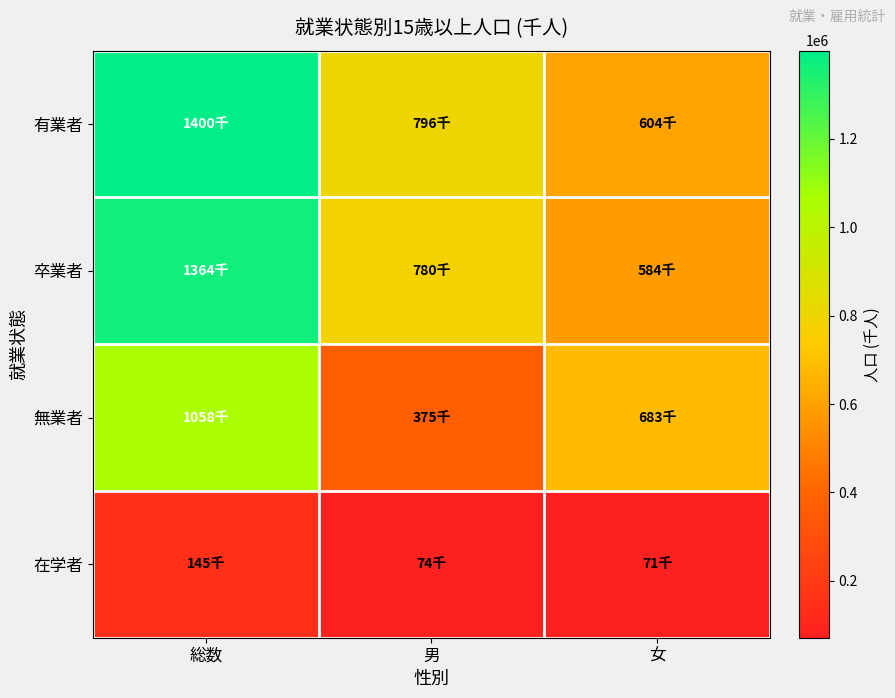

Which has a higher value, 総数 or 女?

総数